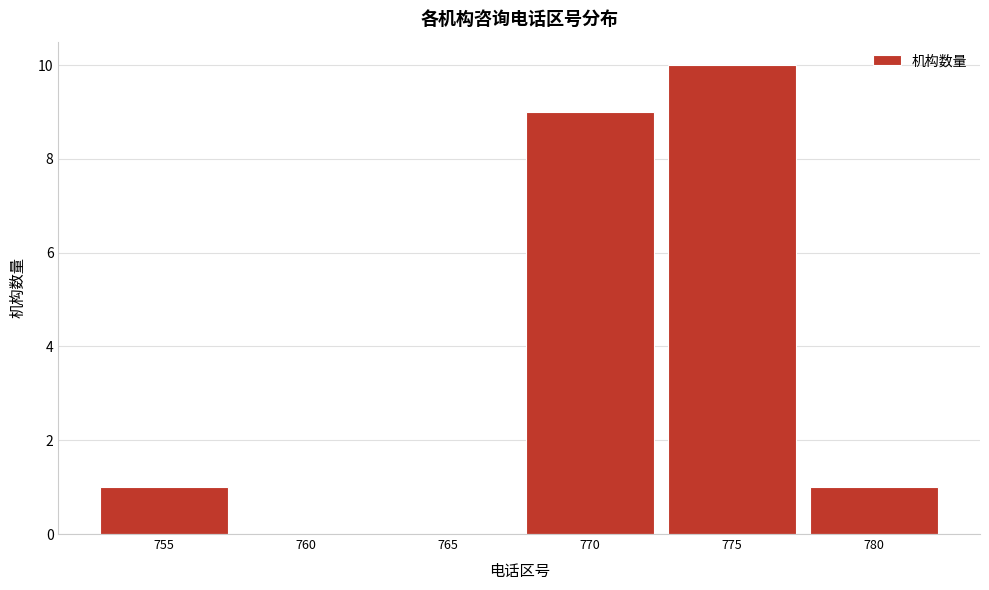

Which has a higher value, 755 or 765?

755